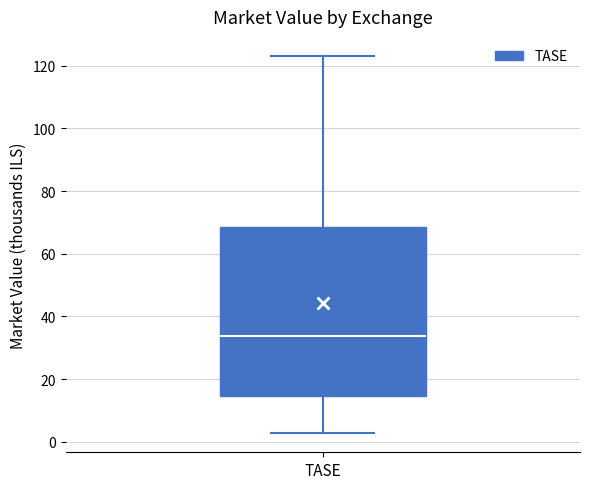

Read this box plot against the y-axis: the position of the median line, the range covered by the box, and the ends of both whiskers. The values are not printed on the chart, so give them approximately, as read against the axis.

median 34, box 14 to 68, whiskers 2 to 124